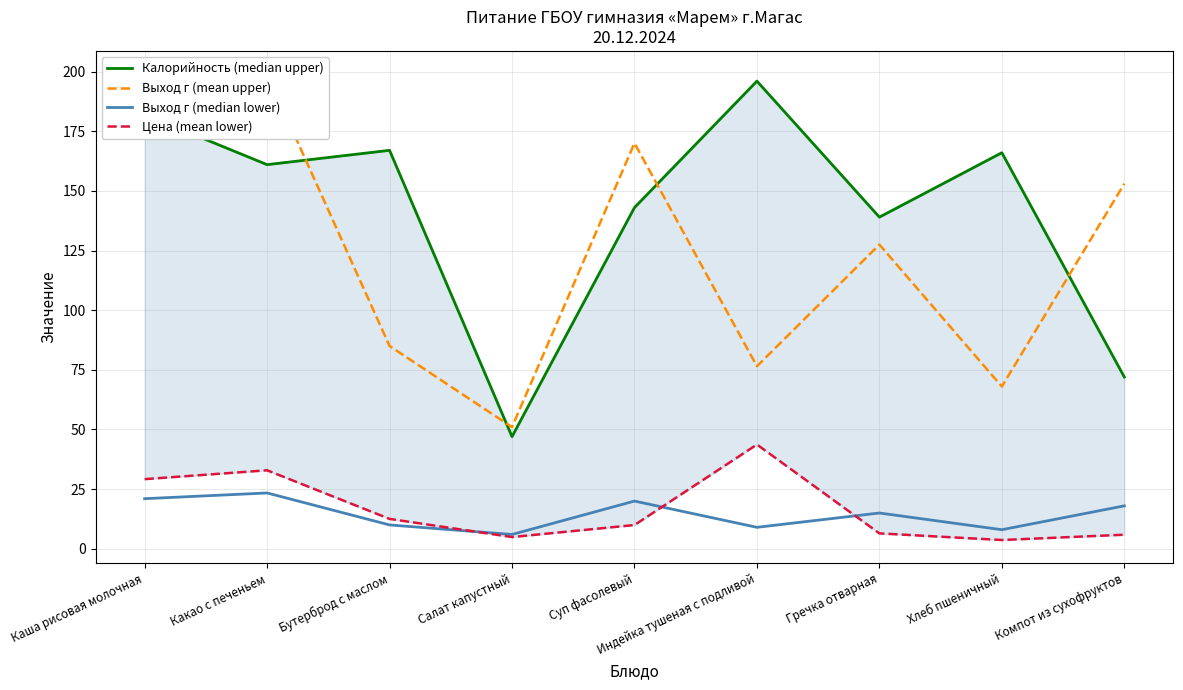

How many intersections are there between Выход г (median lower) and Цена (mean lower)?

3